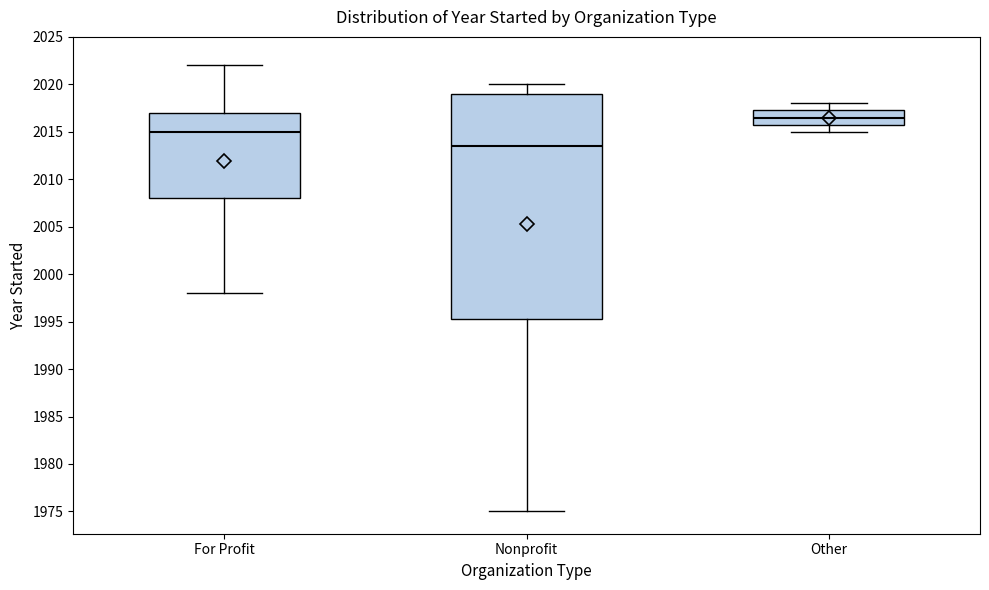

Which box has the highest median line?

Other